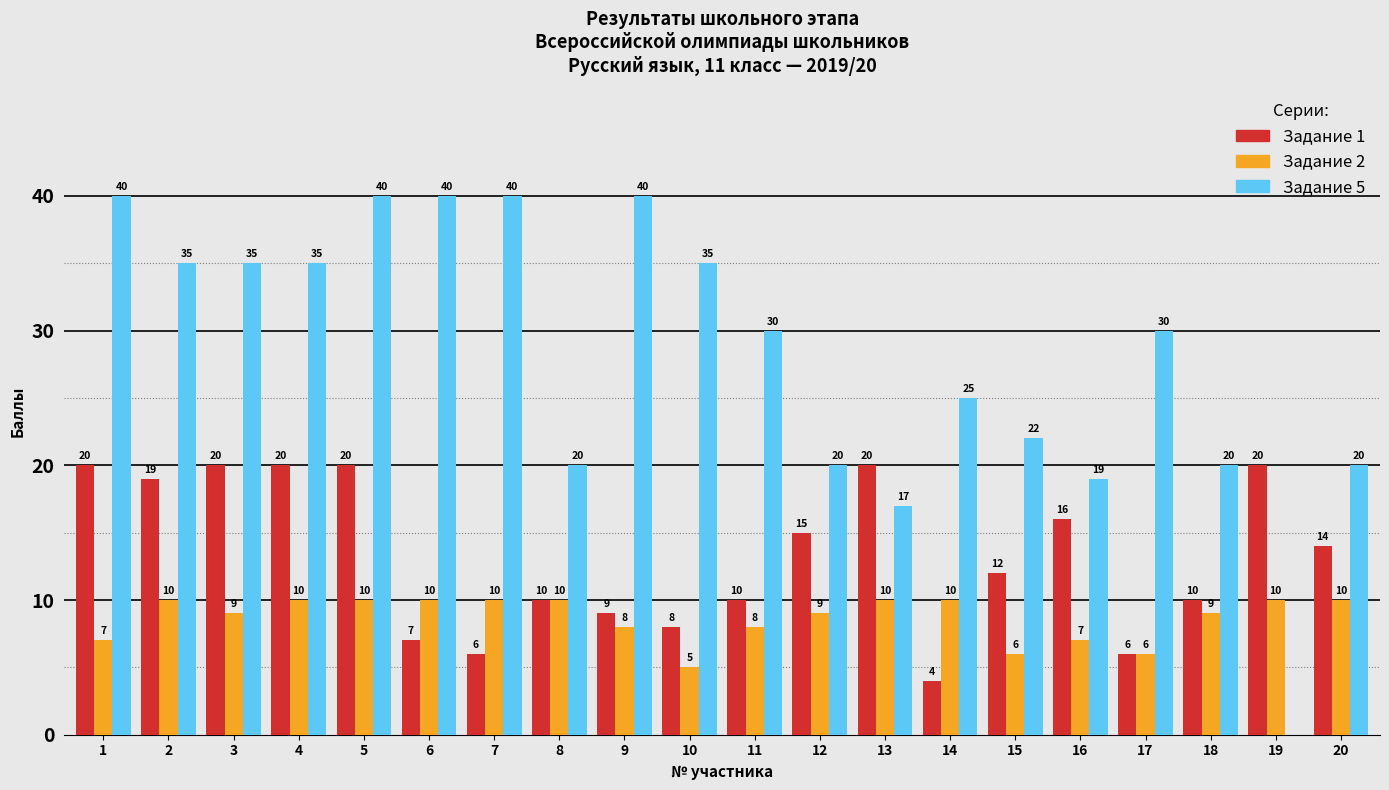

Reading left to right, what are all the values shown in this chart?

Задание 1: 1=20	2=19	3=20	4=20	5=20	6=7	7=6	8=10	9=9	10=8	11=10	12=15	13=20	14=4	15=12	16=16	17=6	18=10	19=20	20=14
Задание 2: 1=7	2=10	3=9	4=10	5=10	6=10	7=10	8=10	9=8	10=5	11=8	12=9	13=10	14=10	15=6	16=7	17=6	18=9	19=10	20=10
Задание 5: 1=40	2=35	3=35	4=35	5=40	6=40	7=40	8=20	9=40	10=35	11=30	12=20	13=17	14=25	15=22	16=19	17=30	18=20	19=0	20=20